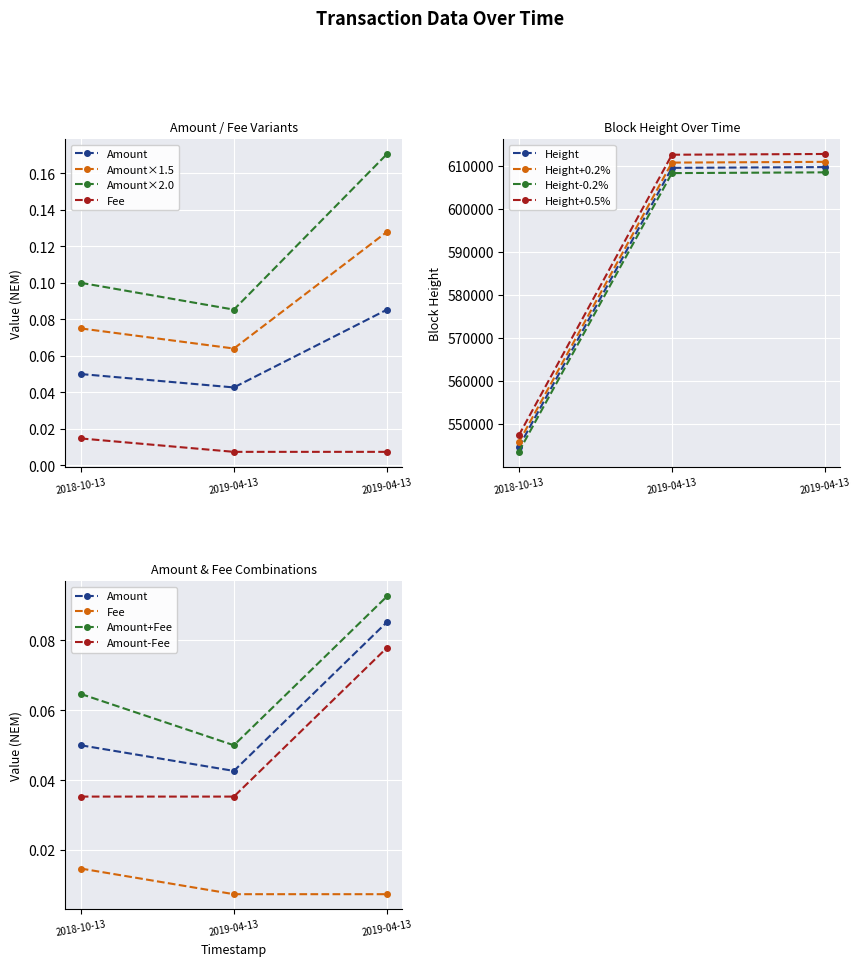

How many data points in Height_scaled are above 609461?

1